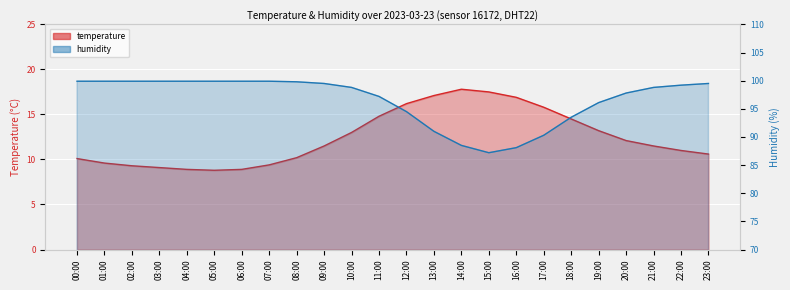

What is the difference between the highest and lowest values at 01:00?

90.3